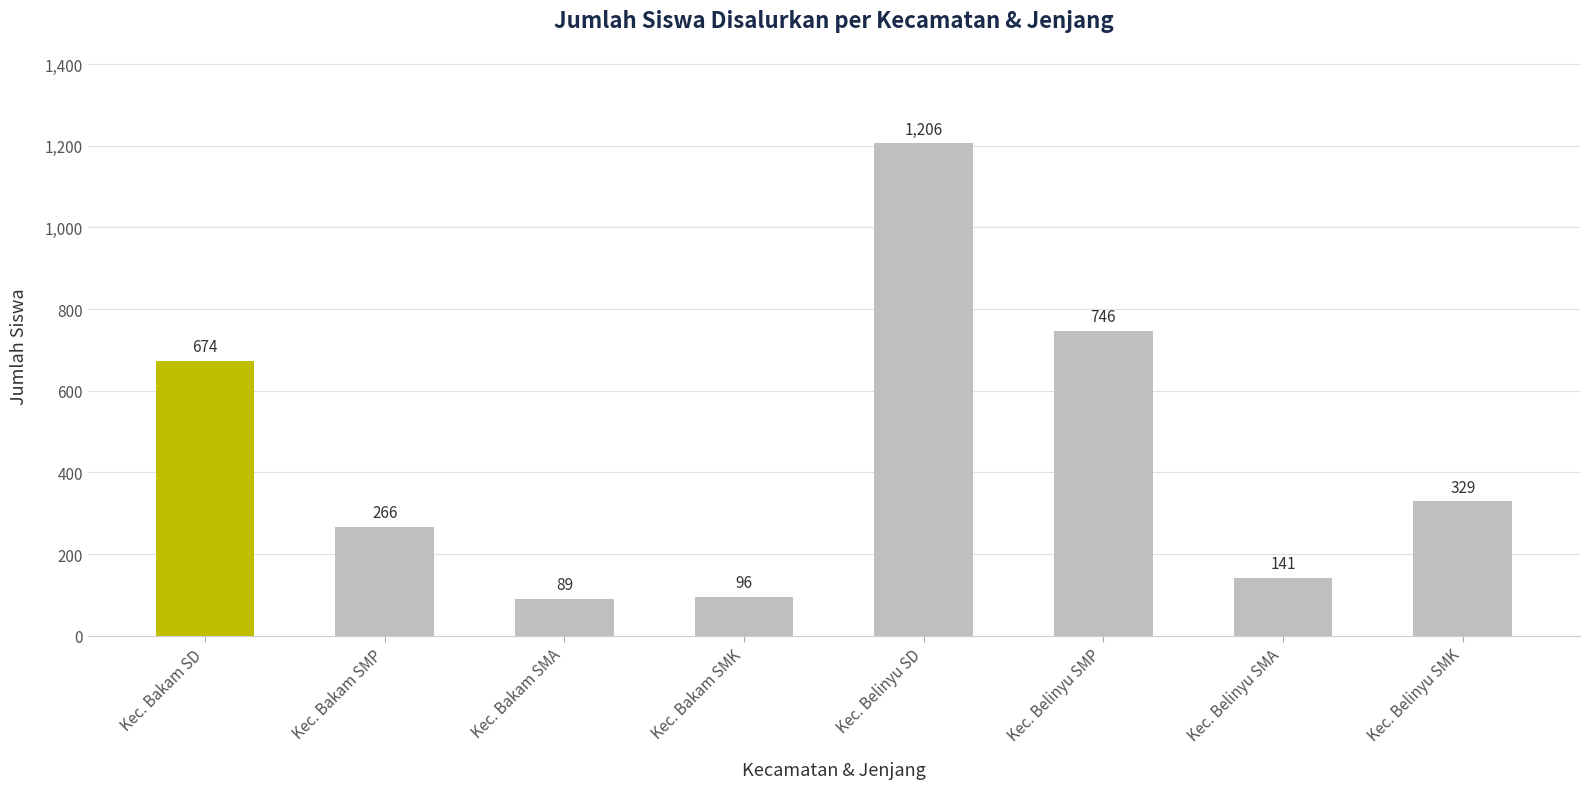

At which category does the chart reach its minimum across all series?

Kec. Bakam SMA